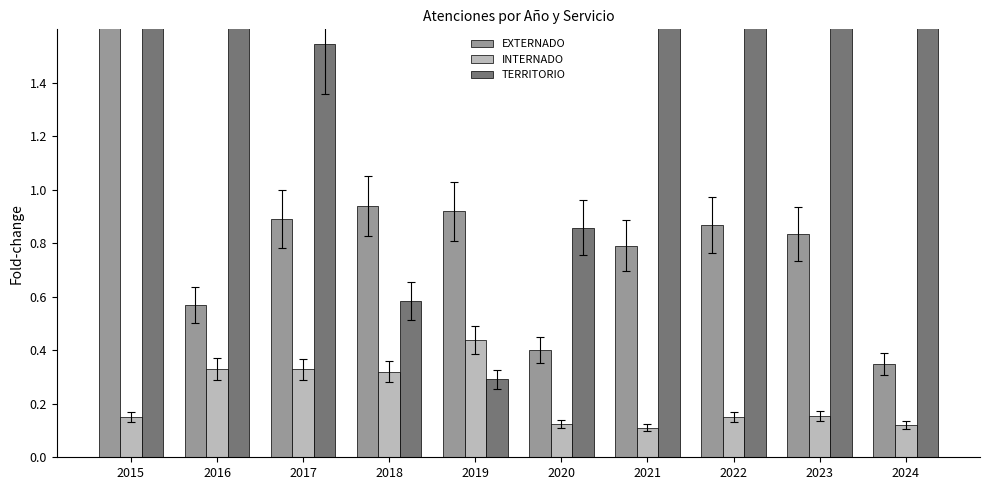

What is the difference between the second highest and minimum values in the TERRITORIO series?

2.4